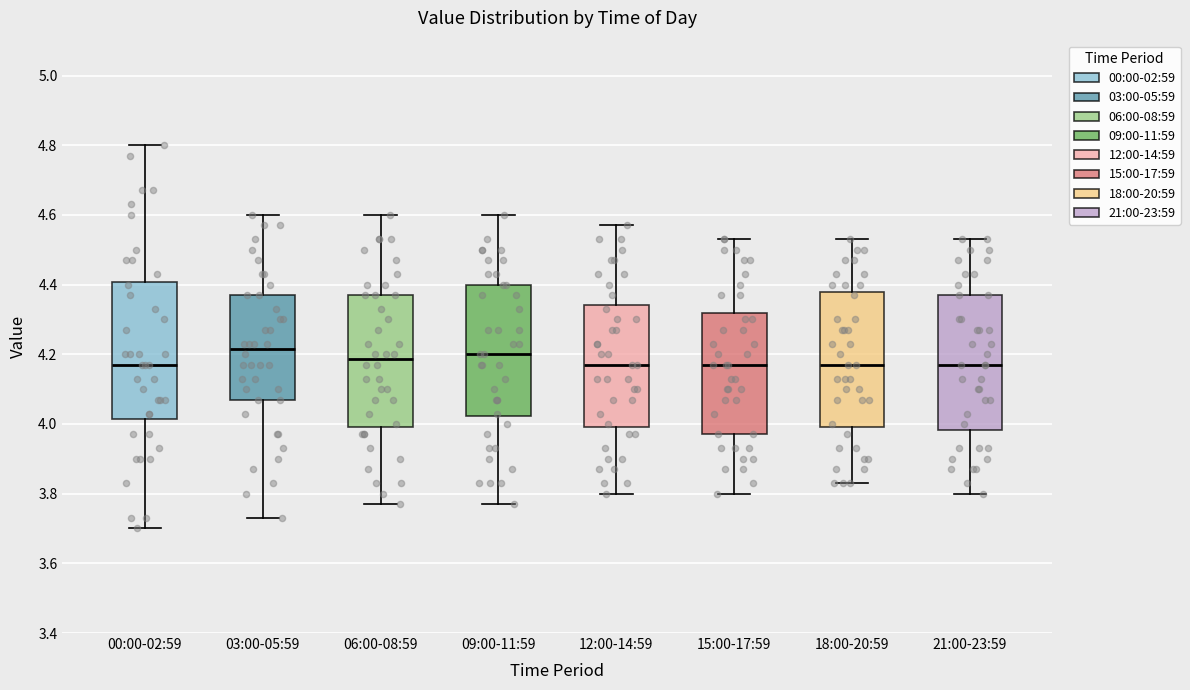

Reading left to right, read every box against the y-axis: the position of its median line, the range the box covers, and the ends of its whiskers. The values are not printed on the chart, so give them approximately, as read against the axis.

00:00-02:59: median 4.18, box 4.02 to 4.40, whiskers 3.70 to 4.80
03:00-05:59: median 4.22, box 4.08 to 4.38, whiskers 3.74 to 4.60
06:00-08:59: median 4.18, box 4.00 to 4.38, whiskers 3.78 to 4.60
09:00-11:59: median 4.20, box 4.02 to 4.40, whiskers 3.78 to 4.60
12:00-14:59: median 4.18, box 4.00 to 4.34, whiskers 3.80 to 4.58
15:00-17:59: median 4.18, box 3.98 to 4.32, whiskers 3.80 to 4.54
18:00-20:59: median 4.18, box 4.00 to 4.38, whiskers 3.84 to 4.54
21:00-23:59: median 4.18, box 3.98 to 4.38, whiskers 3.80 to 4.54